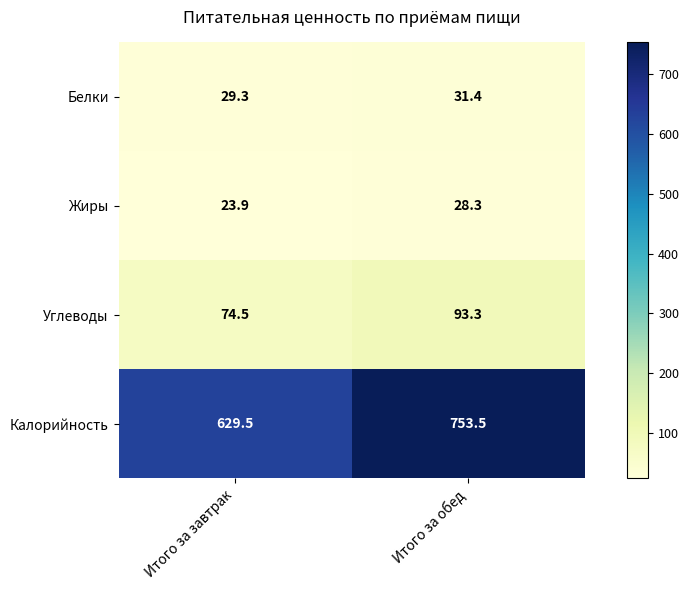

Reading right to left, extract all data points from this chart.

Белки: 31.4	29.3
Жиры: 28.3	23.9
Углеводы: 93.3	74.5
Калорийность: 753.5	629.5